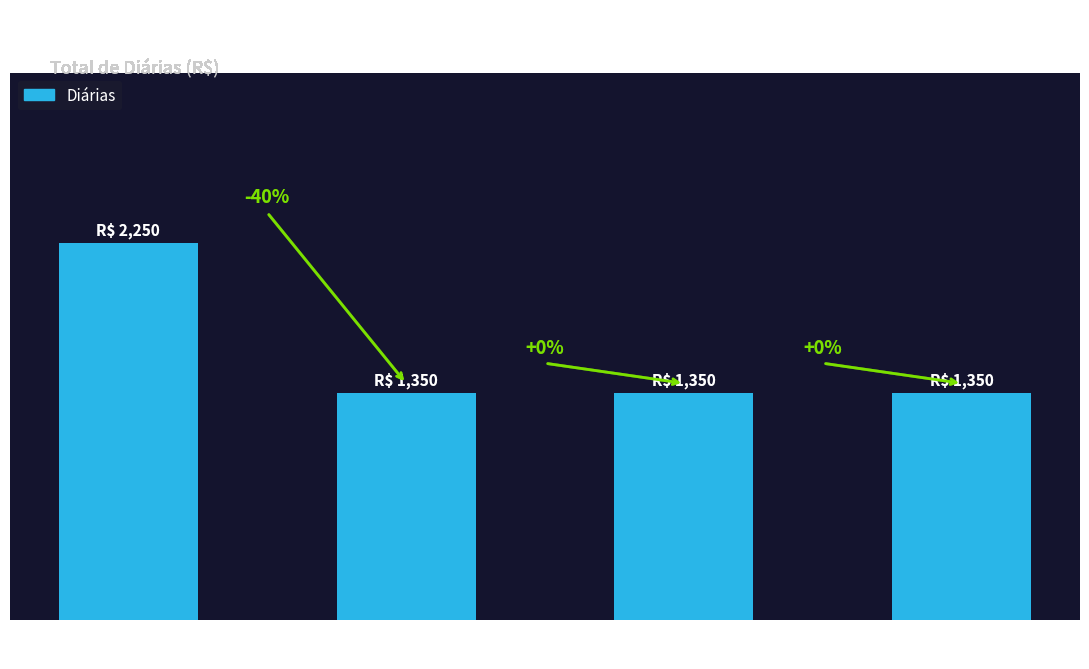

Rank the categories by value from highest to lowest.

Frednan
Bezerra, Heric
Hossoé, Luiz
Fernandes, Rodrigo
Leite